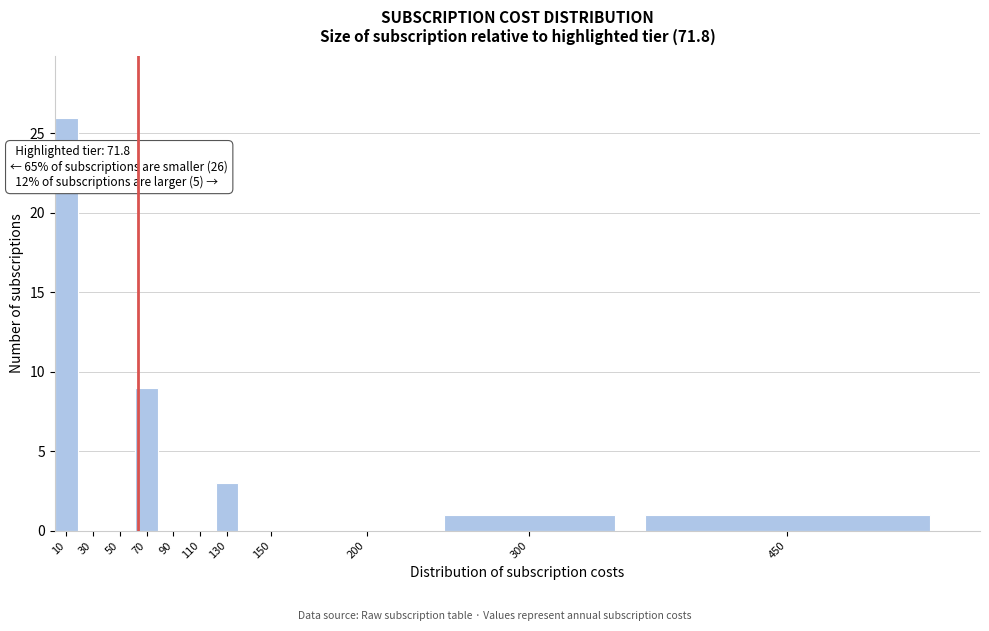

Reading left to right, transcribe all the data shown in this chart.

10=26	30=0	50=0	70=9	90=0	110=0	130=3	150=0	200=0	300=1	450=1